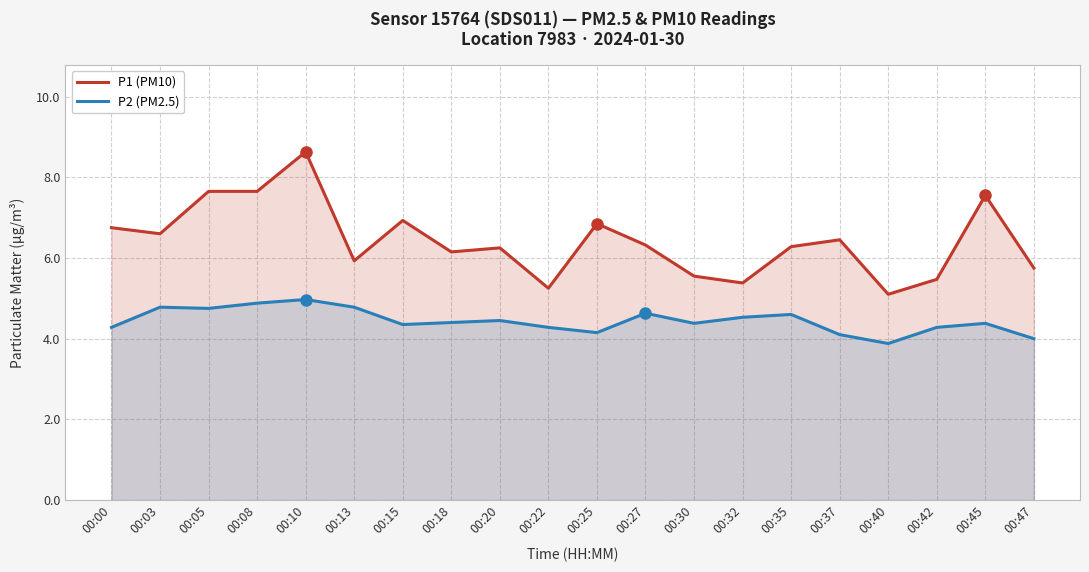

What is the difference between the maximum and minimum values in the P1 (PM10) series?

3.5